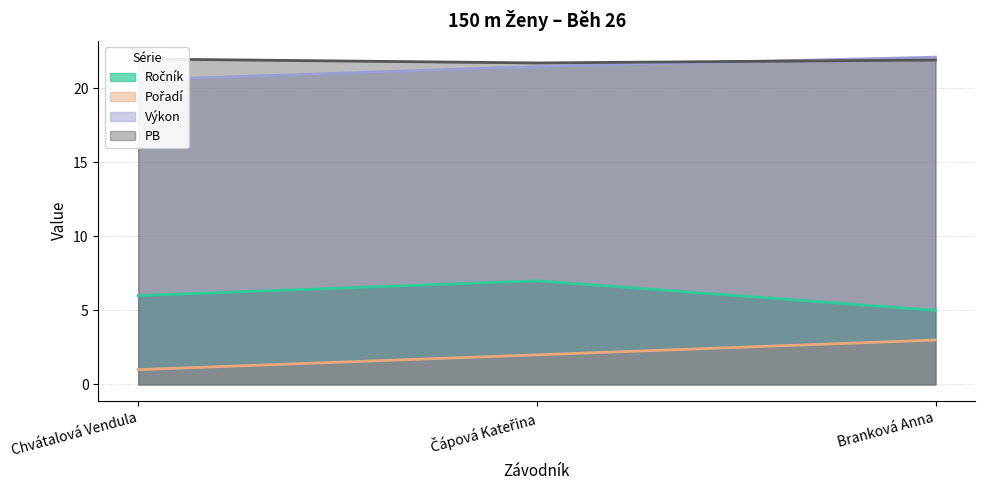

Which category has the highest value in the Výkon series?

Branková Anna